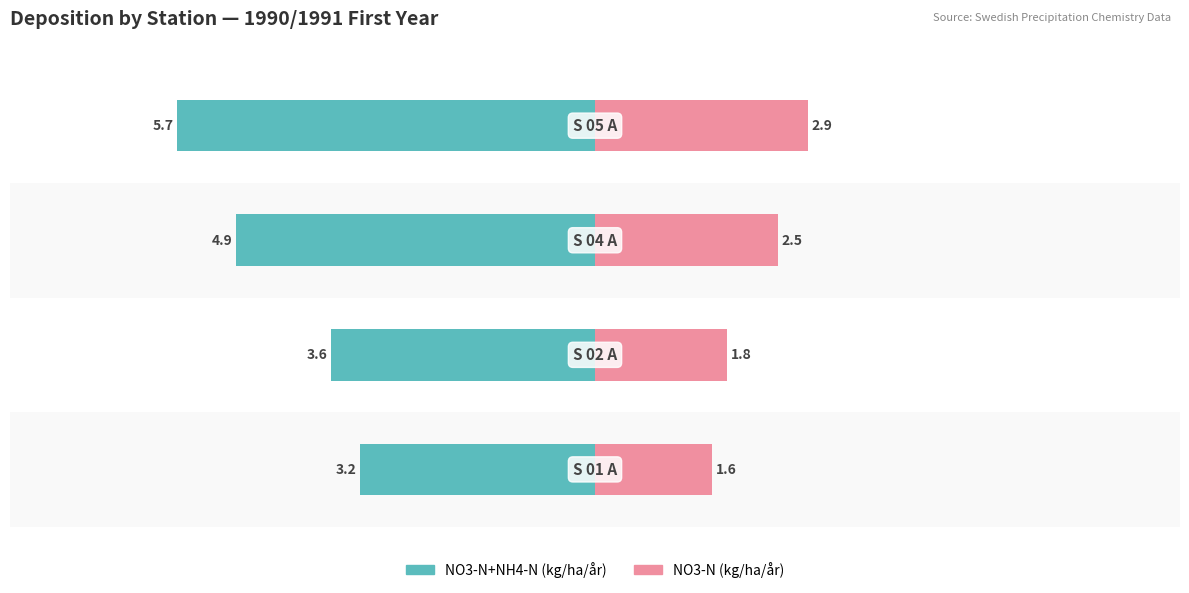

At how many categories does at least one series exceed -4?

4